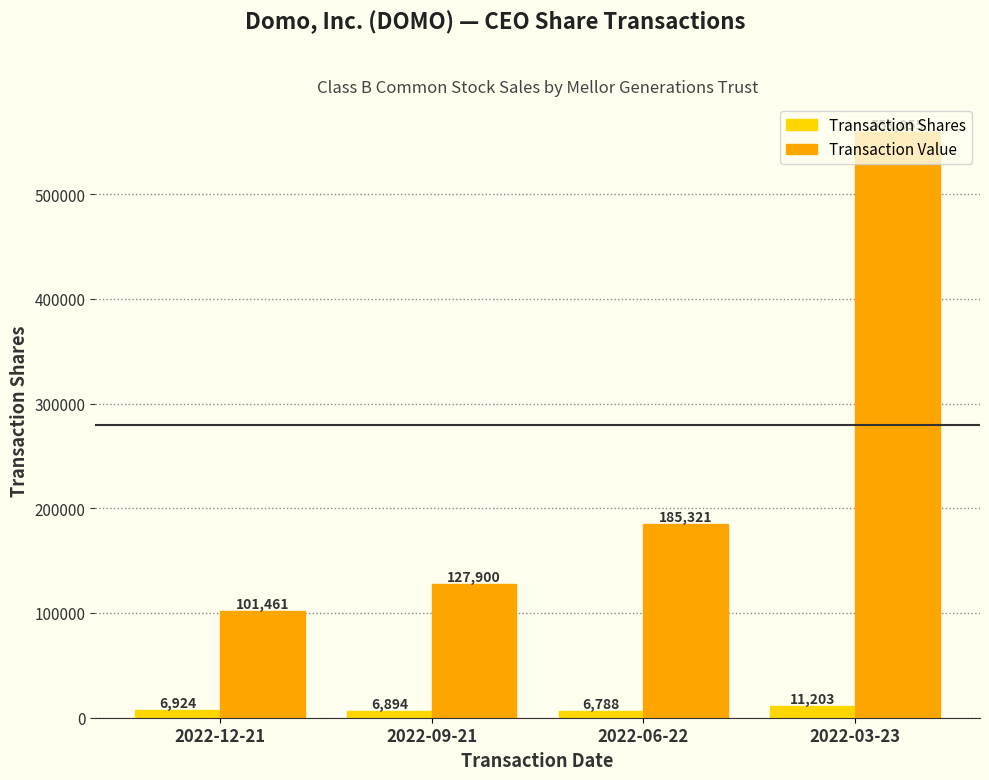

What is the greatest value displayed?

559055